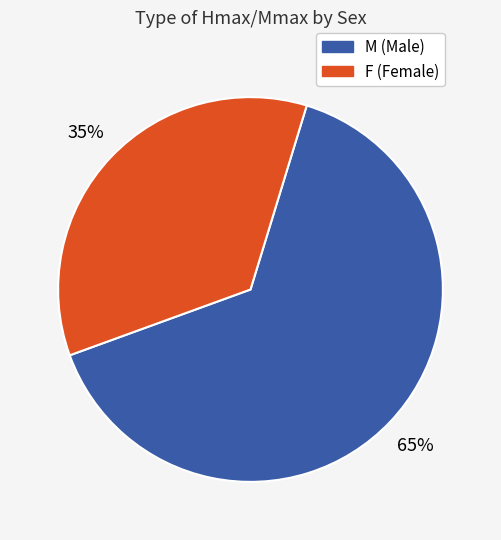

To the nearest percent, what is the average slice percentage?

50%